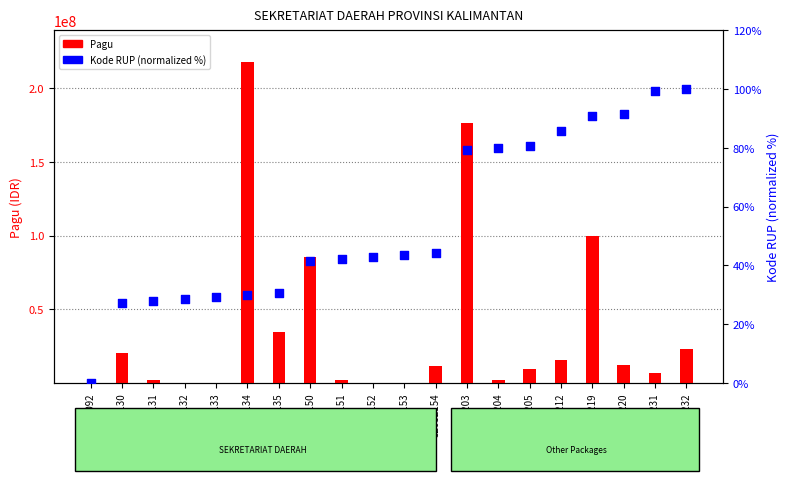

At which category is the sum across all series the highest?

32032134